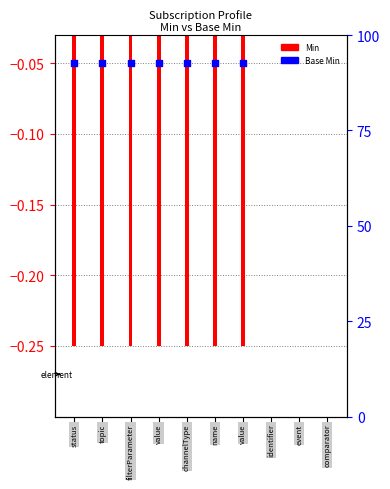

Which series has the largest Y range (max minus min)?

Min